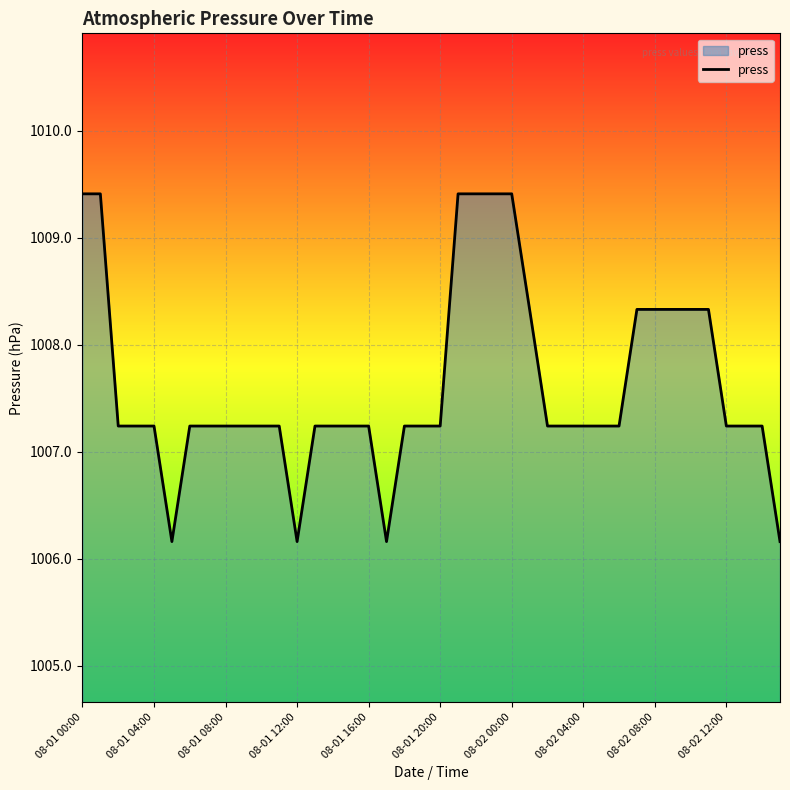

What is the greatest value displayed?

1009.4